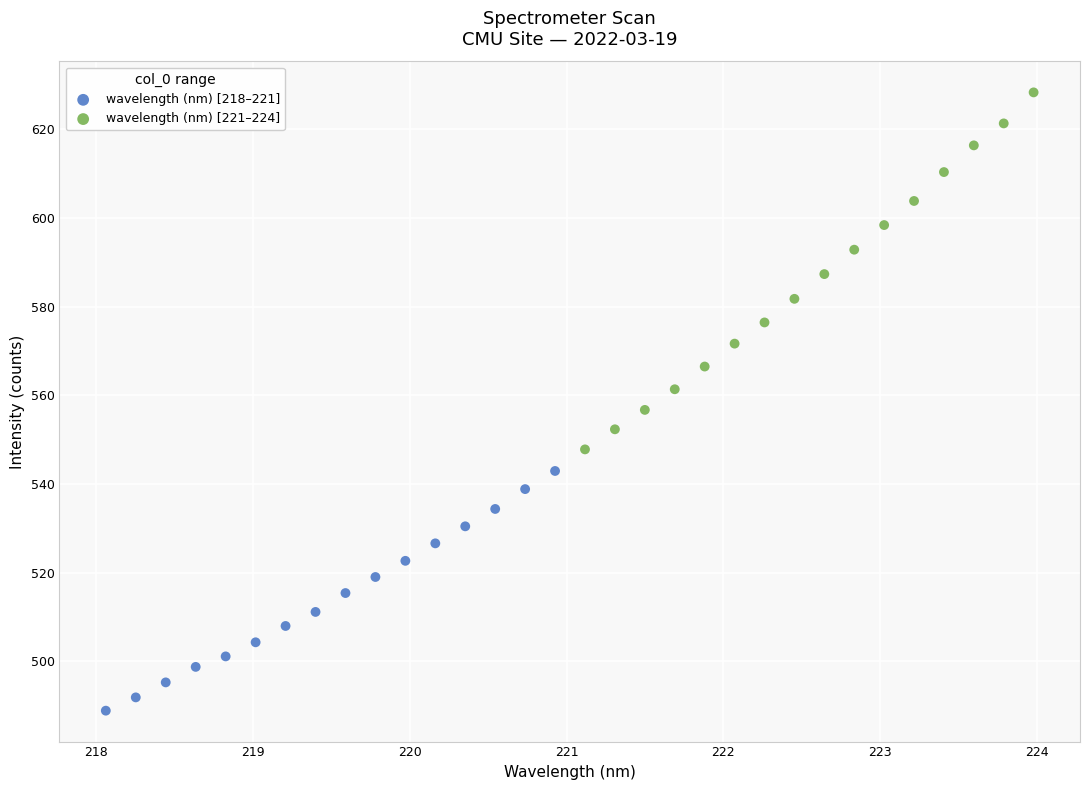

Which series has the largest Y range (max minus min)?

wavelength (nm) [221–224]